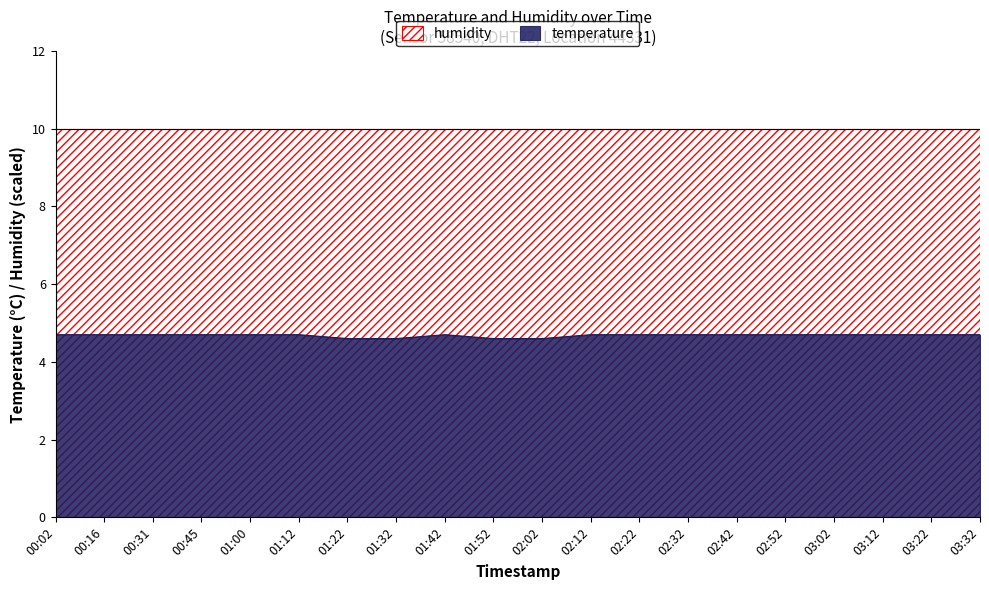

What is the maximum value shown in the chart?

4.7